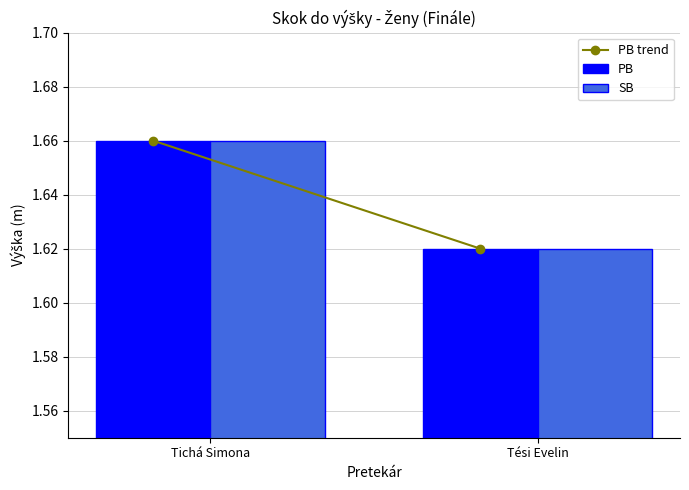

At which category does the chart reach its peak across all series?

Tichá Simona